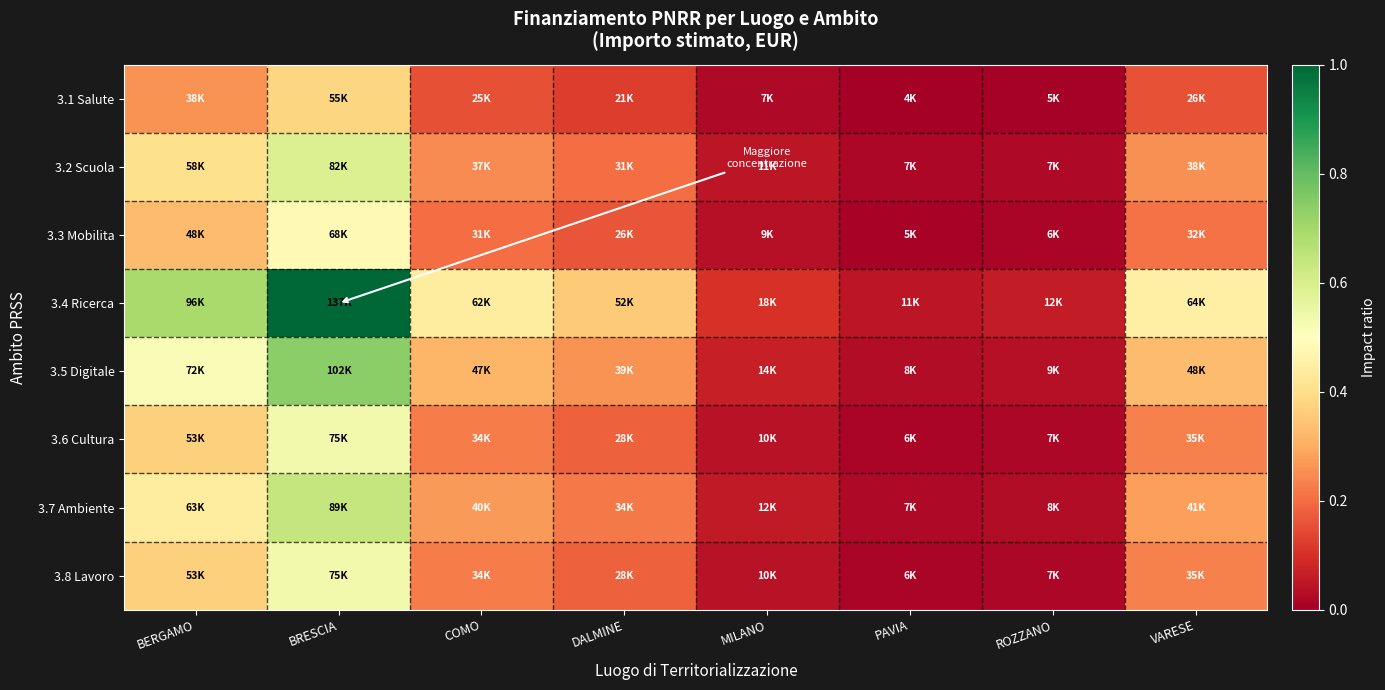

How many distinct data groups are displayed?

8